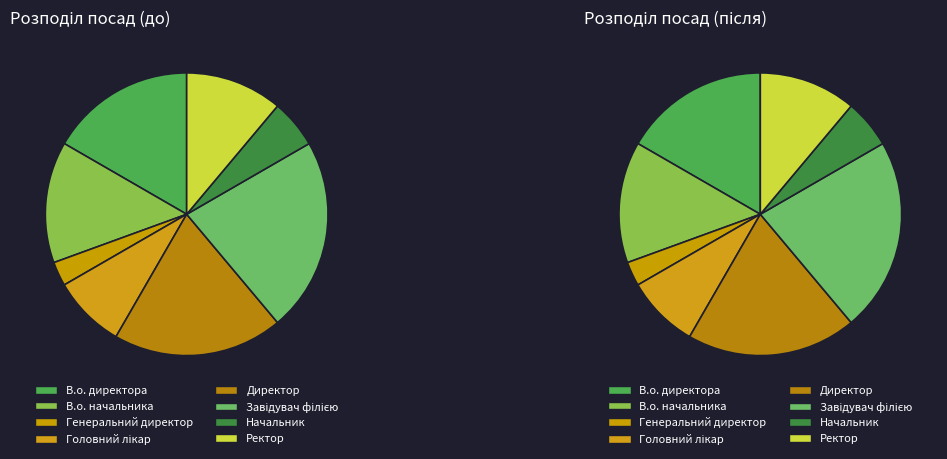

Which category has the smallest portion of the pie?

Генеральний директор